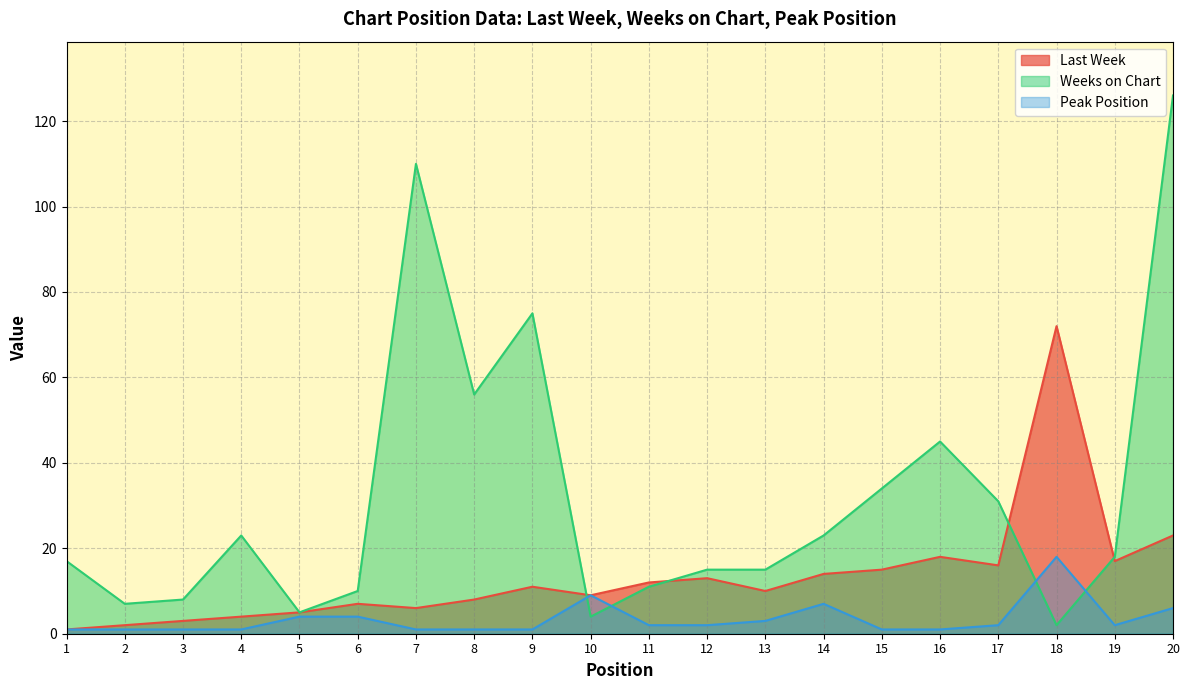

What is the difference between the Last Week values at 16 and 18?

54